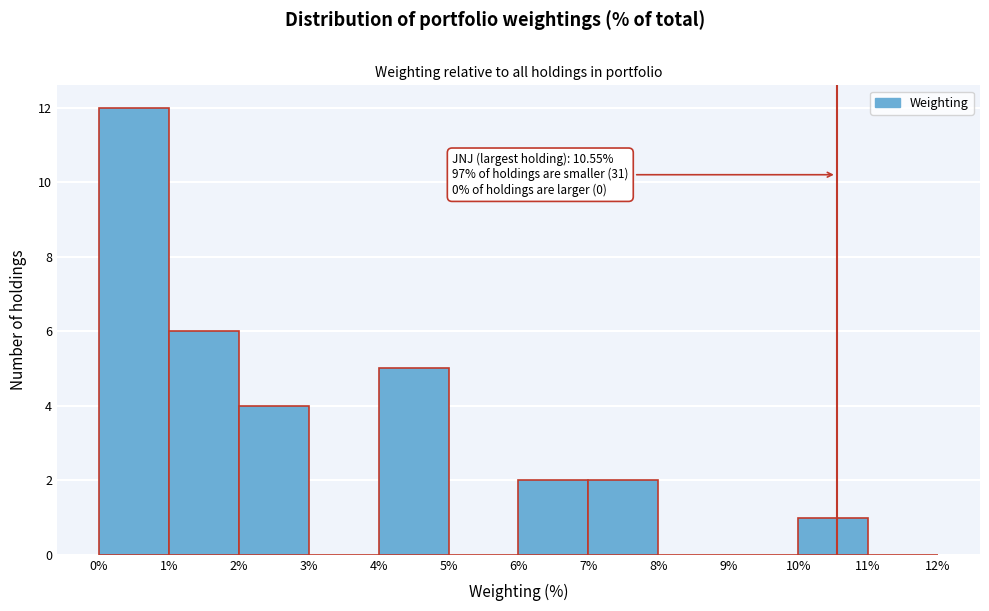

Over which range of the x-axis is the bar tallest?

0% to 1%